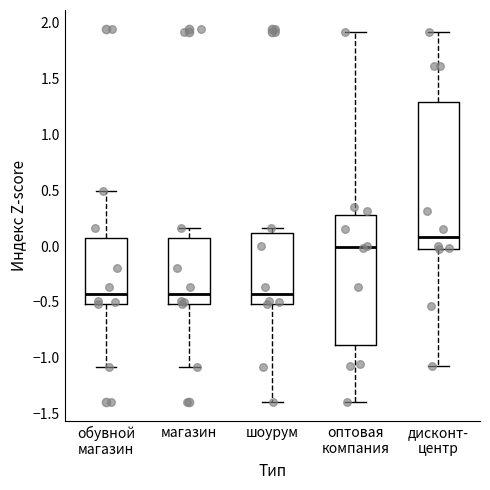

Where is the lower edge of the box for шоурум on the y-axis? The values are not printed on the chart, so give them approximately, as read against the axis.

-0.50